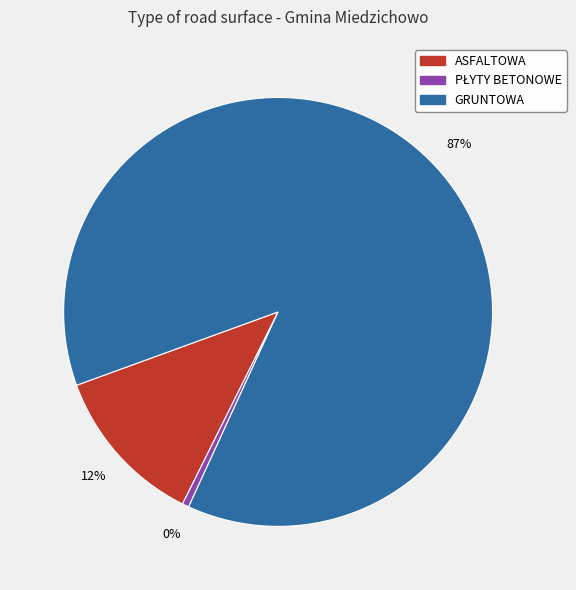

To the nearest percent, what is the average slice percentage?

33%